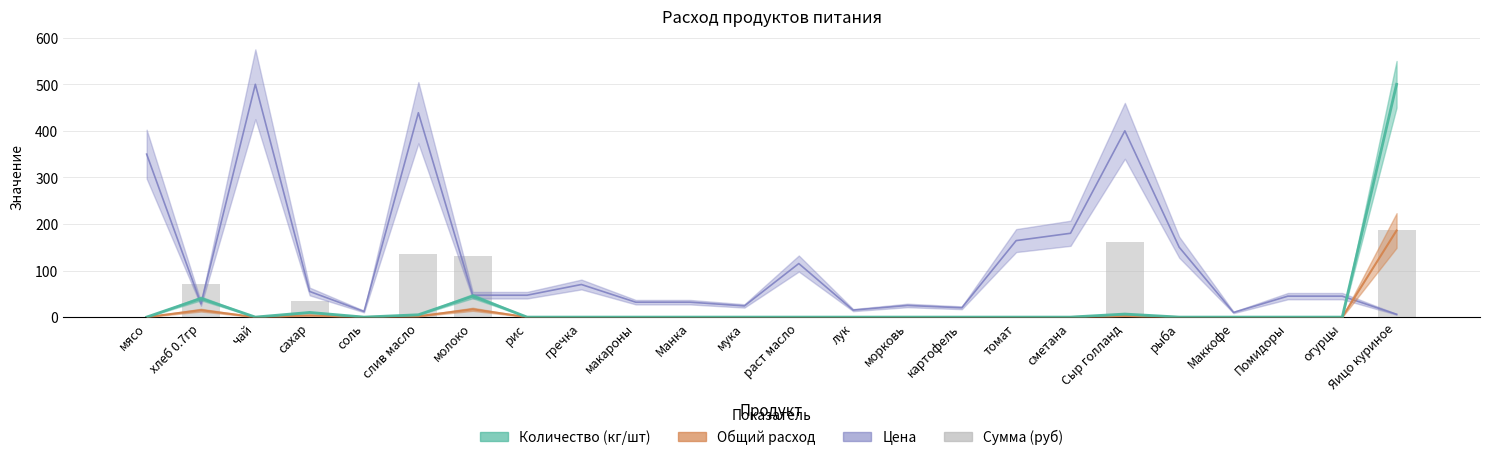

Which label corresponds to the smallest value in the chart?

мясо